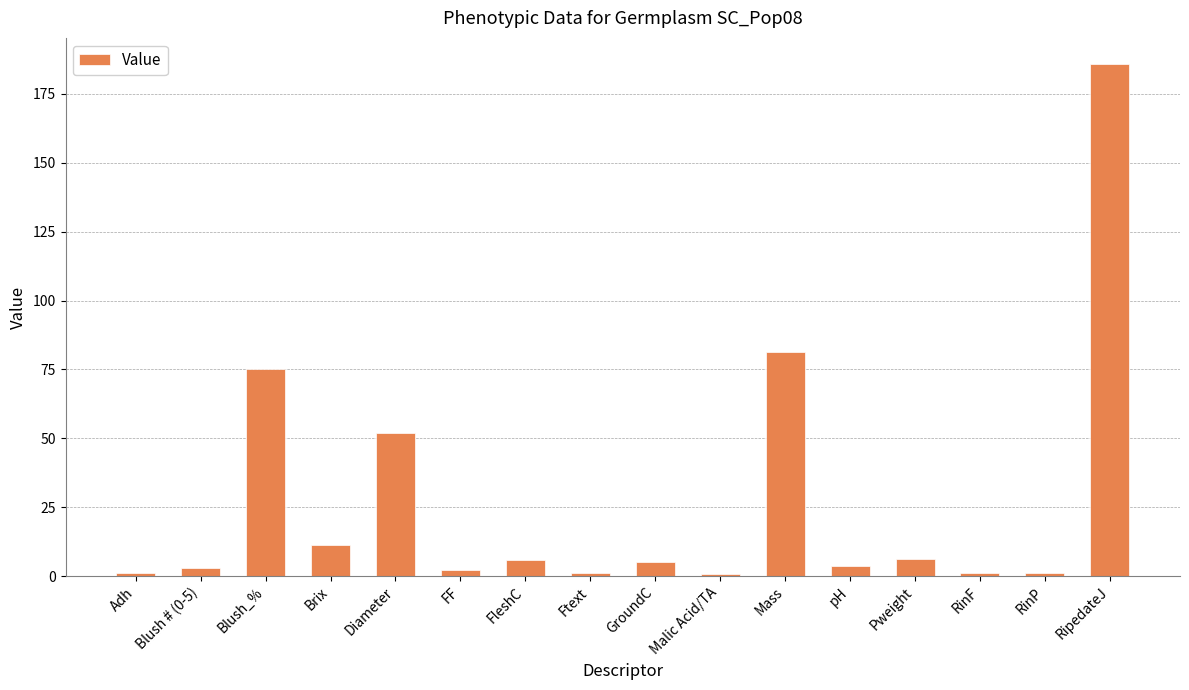

How many distinct data groups are displayed?

1